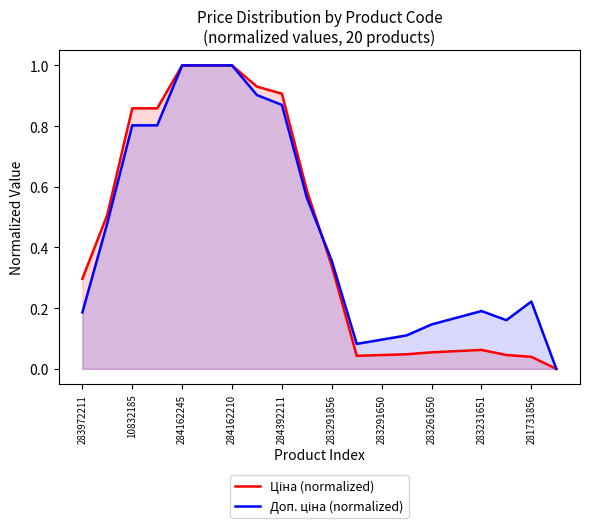

What is the maximum value shown in the chart?

1.0